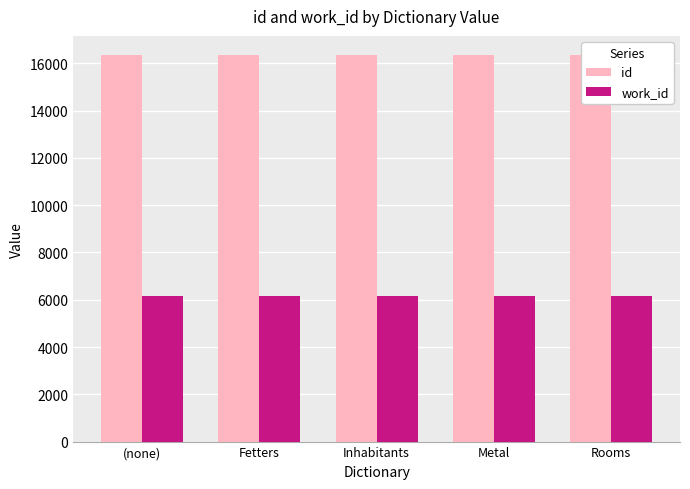

Reading right to left, list all the values displayed in this chart.

id: 16345	16341	16339	16333	16333
work_id: 6175	6172	6170	6166	6166